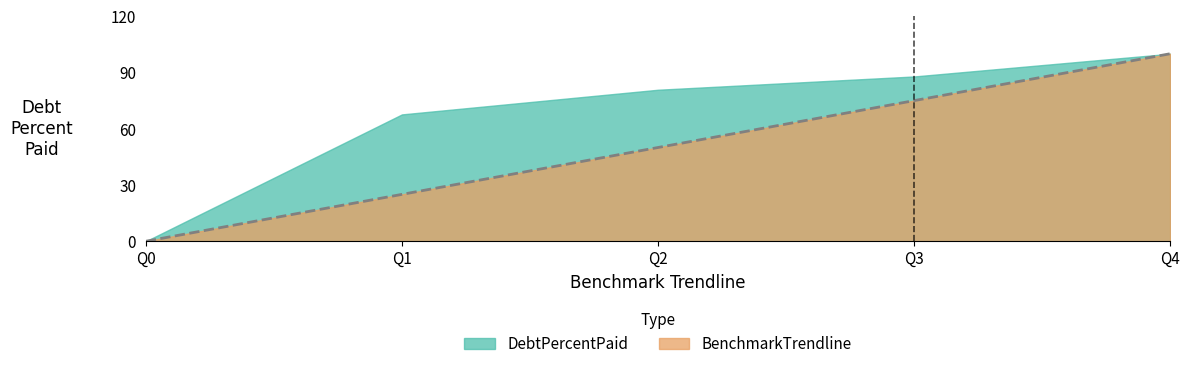

What is the difference between the values at Q1 and Q2?

25